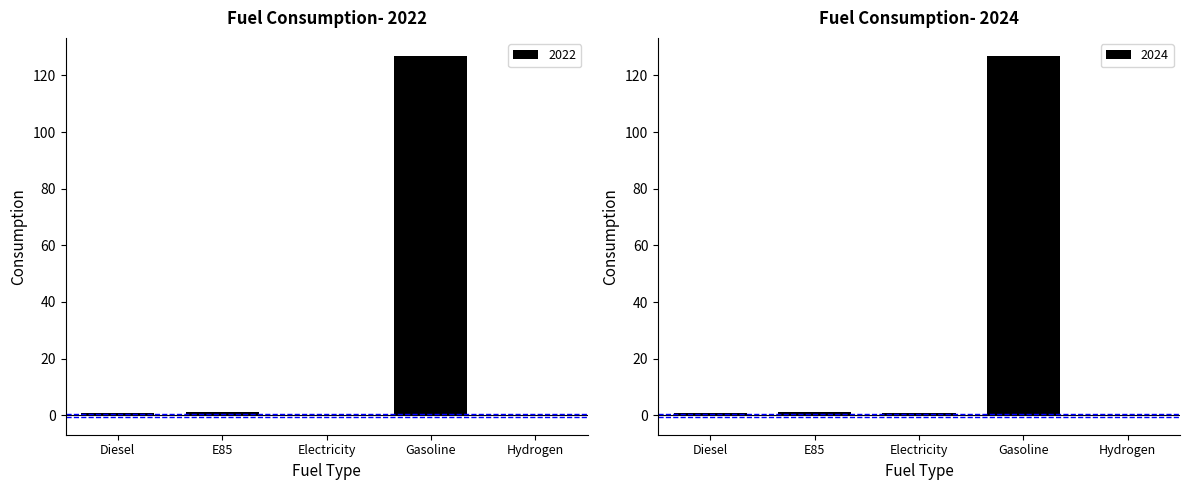

What position from the left is Hydrogen?

5